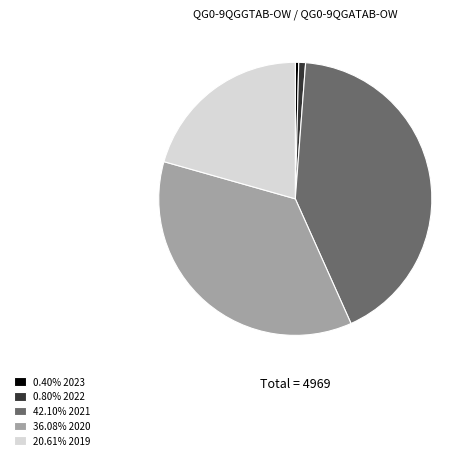

Combined, do 42.10% 2021 and 20.61% 2019 account for over 50%?

Yes